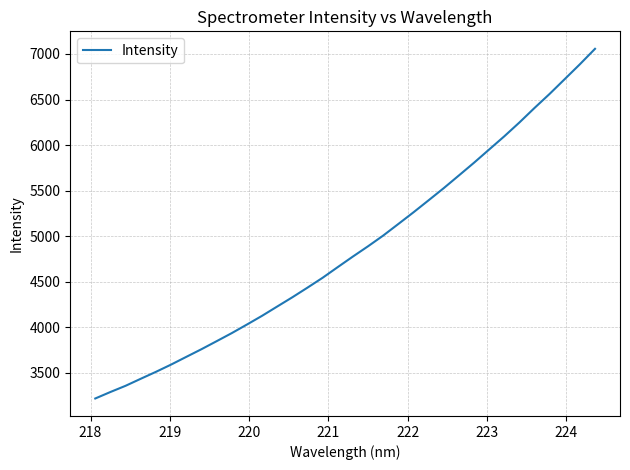

What is the minimum value shown in the chart?

3218.6